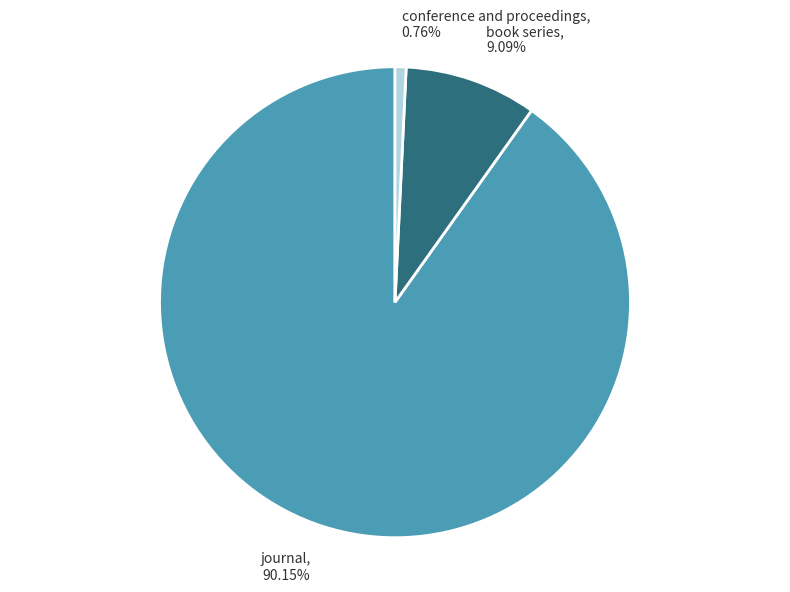

Does any single category account for the majority?

Yes